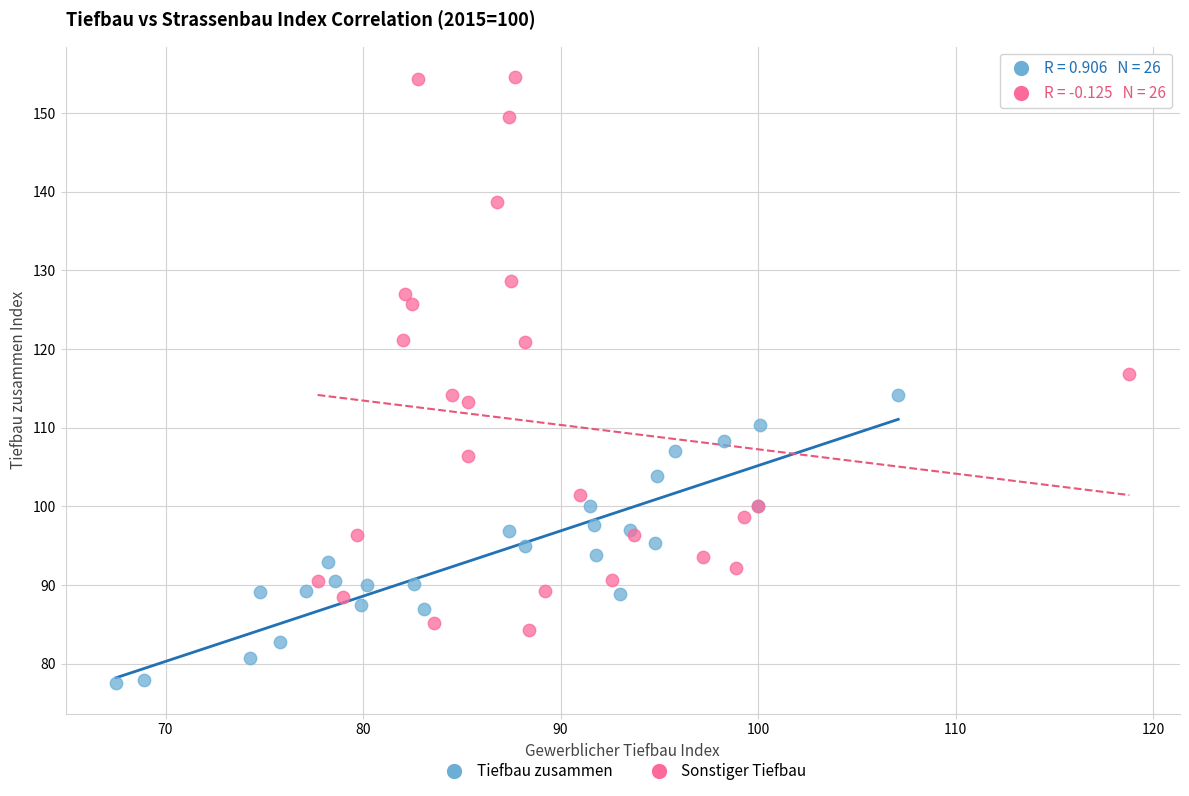

Which series has the largest Y range (max minus min)?

Sonstiger Tiefbau